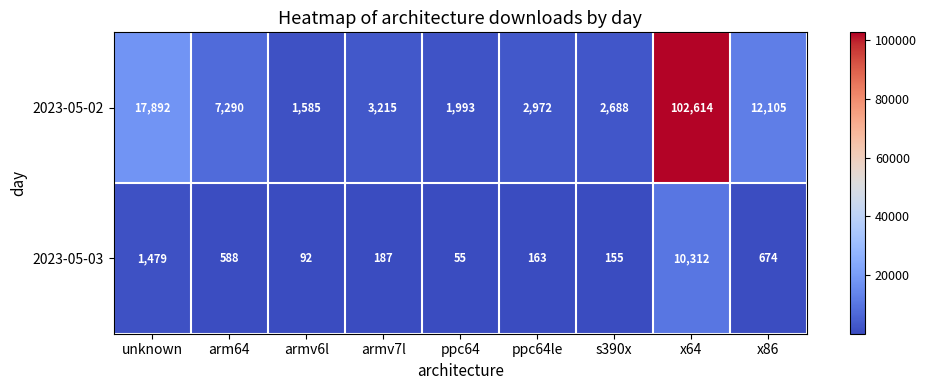

Between ppc64 and x86, which series saw the biggest shift?

2023-05-02